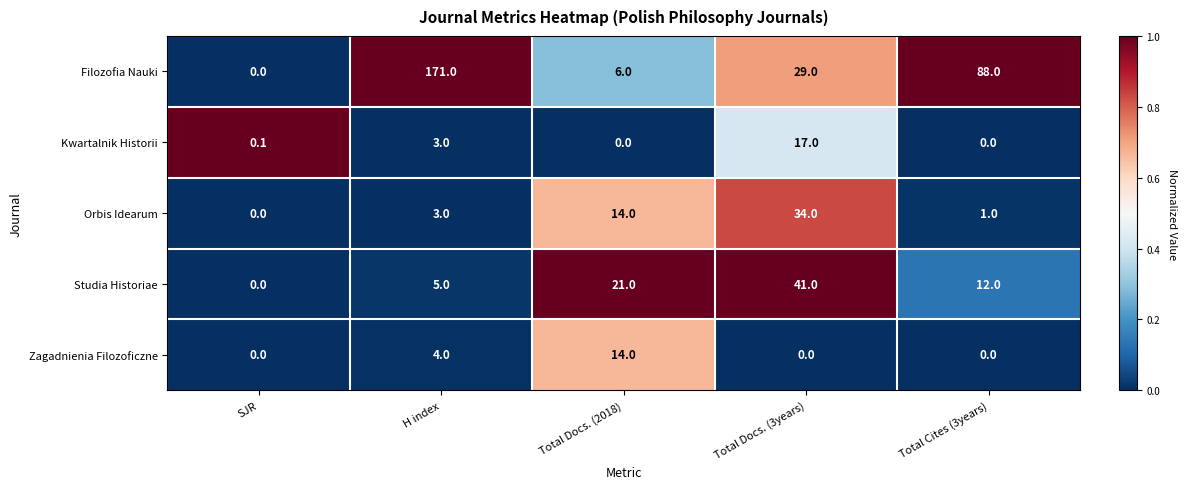

Where does the Filozofia Nauki series first go above 29?

H index